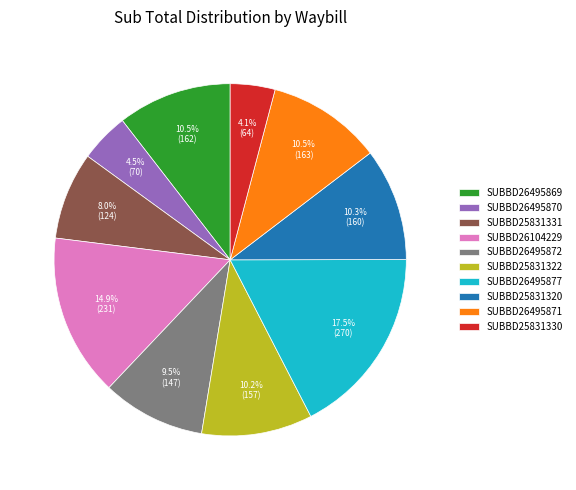

Is it true that SUBBD26104229 is 15% of the pie?

True